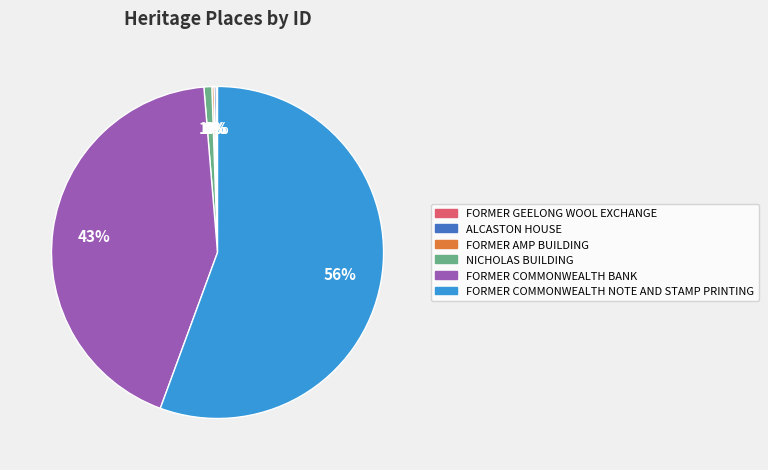

To the nearest percent, what is the average slice percentage?

17%